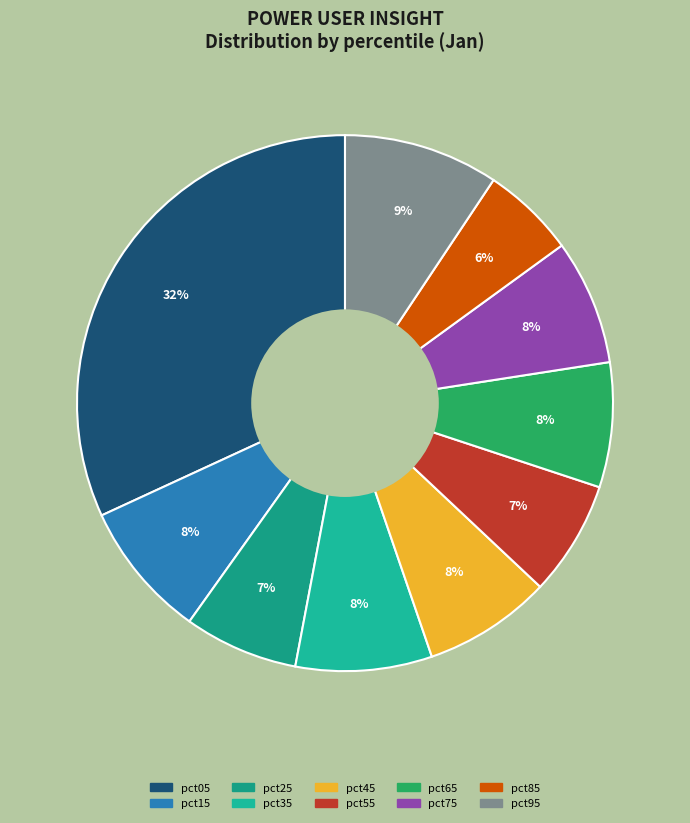

How many segments does this pie chart have?

10